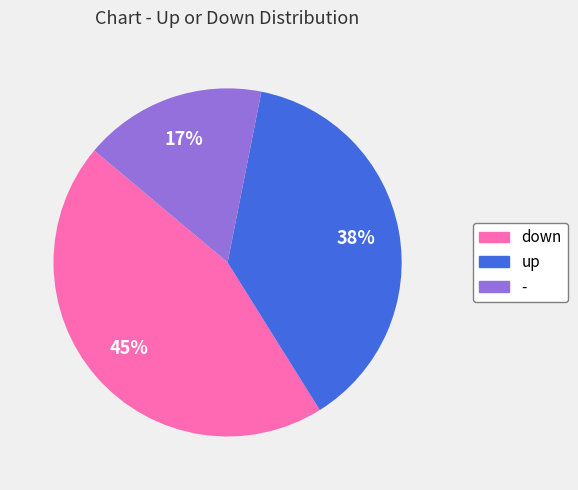

To the nearest percent, what is the difference between the - and down slice percentages?

28%